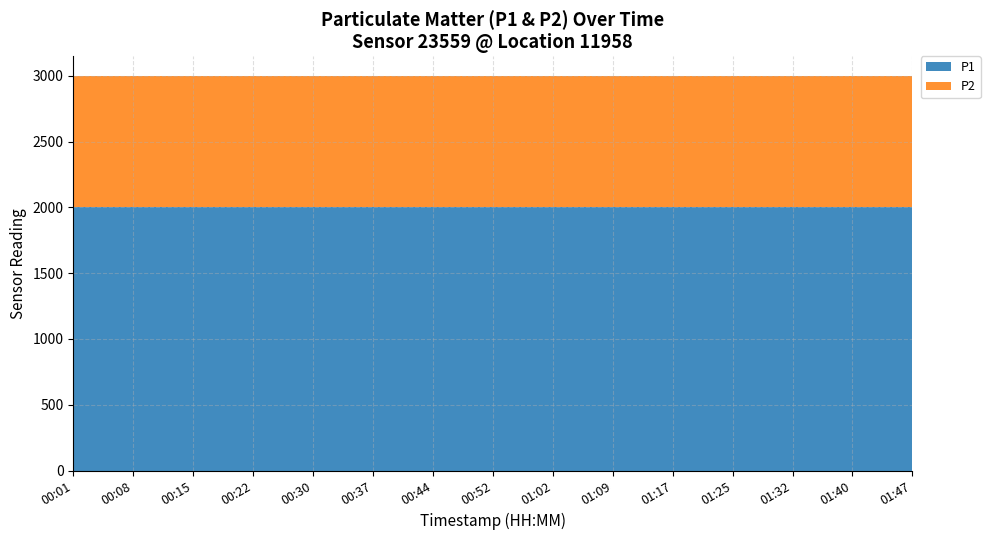

Reading left to right, list all the values displayed in this chart.

P1: 1999.9	1999.9	1999.9	1999.9	1999.9	1999.9	1999.9	1999.9	1999.9	1999.9	1999.9	1999.9	1999.9	1999.9	1999.9
P2: 999.9	999.9	999.9	999.9	999.9	999.9	999.9	999.9	999.9	999.9	999.9	999.9	999.9	999.9	999.9